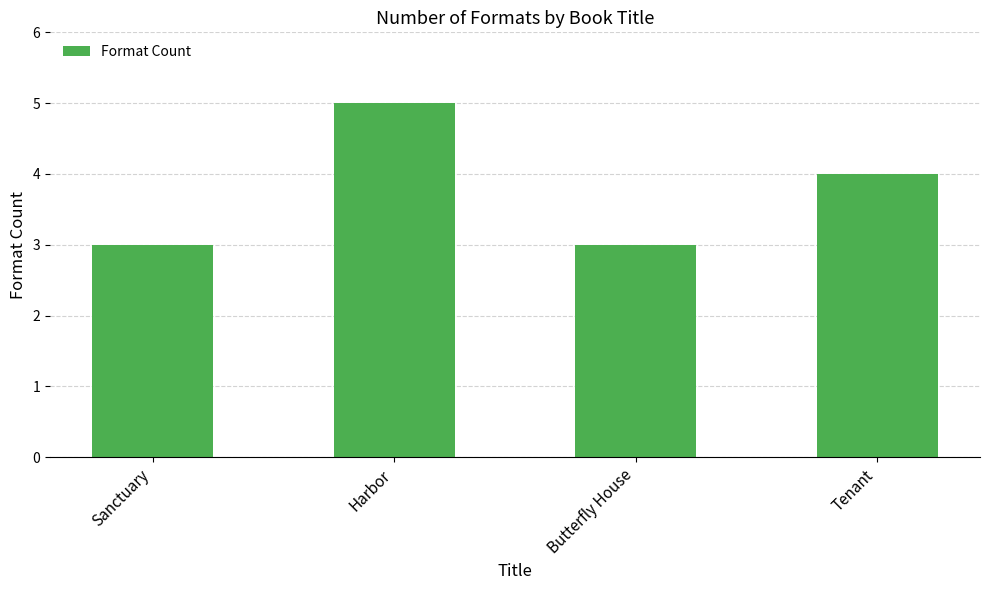

Reading right to left, what are all the values shown in this chart?

4	3	5	3